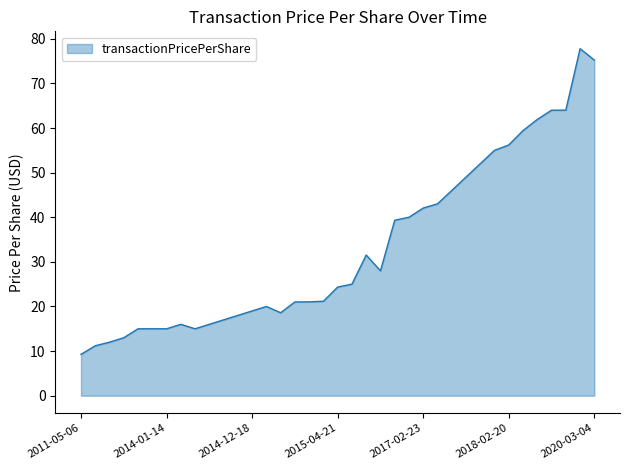

What is the minimum value shown in the chart?

9.3